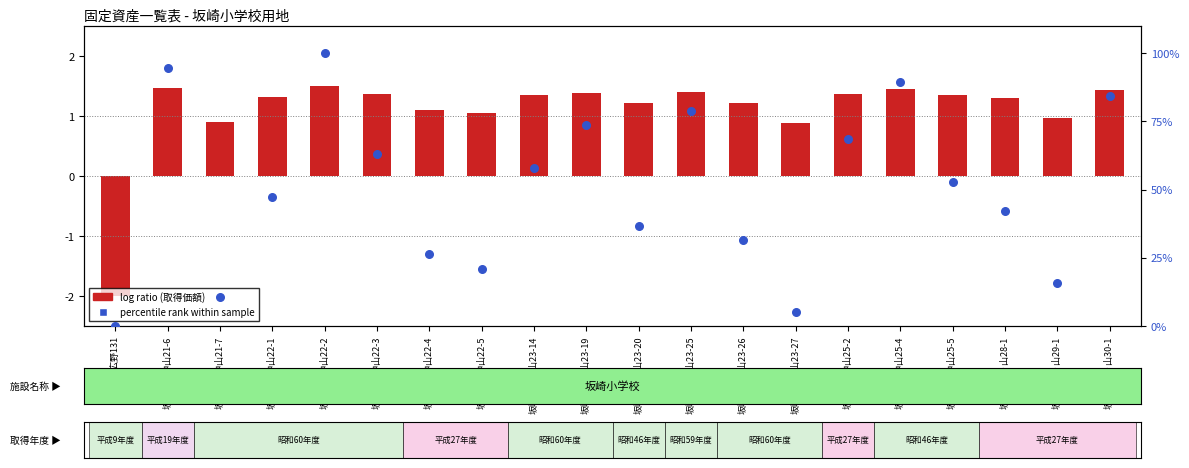

What is the total value across all series at 坂崎字天神山23-20?

38.1